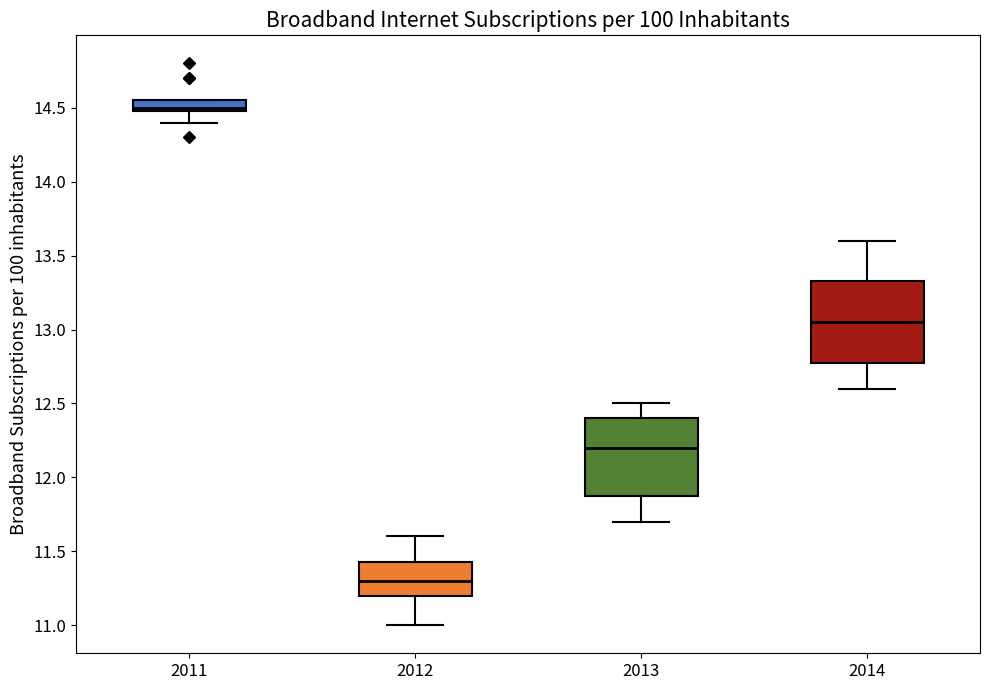

Where is the upper edge of the box at x = 2014 on the y-axis? The values are not printed on the chart, so give them approximately, as read against the axis.

13.35